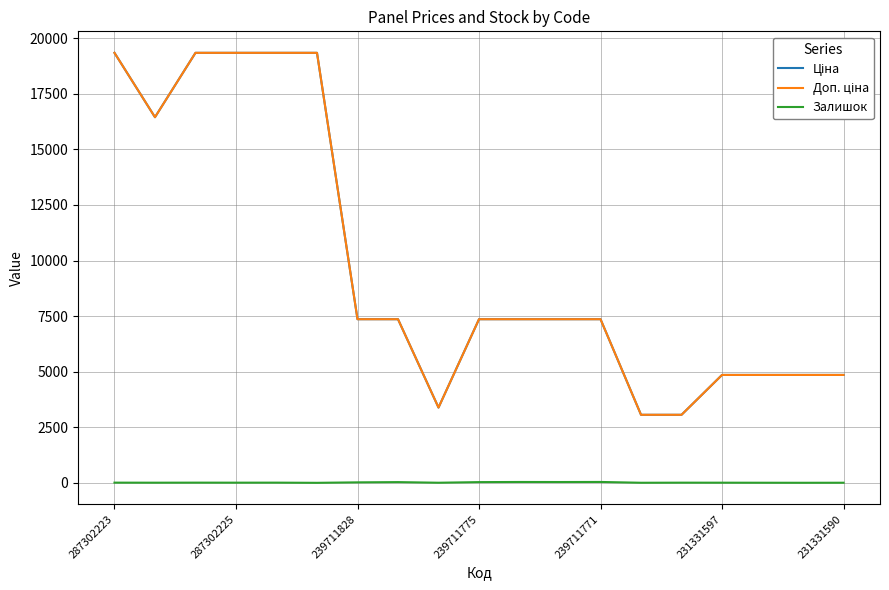

What is the greatest value displayed?

19343.1